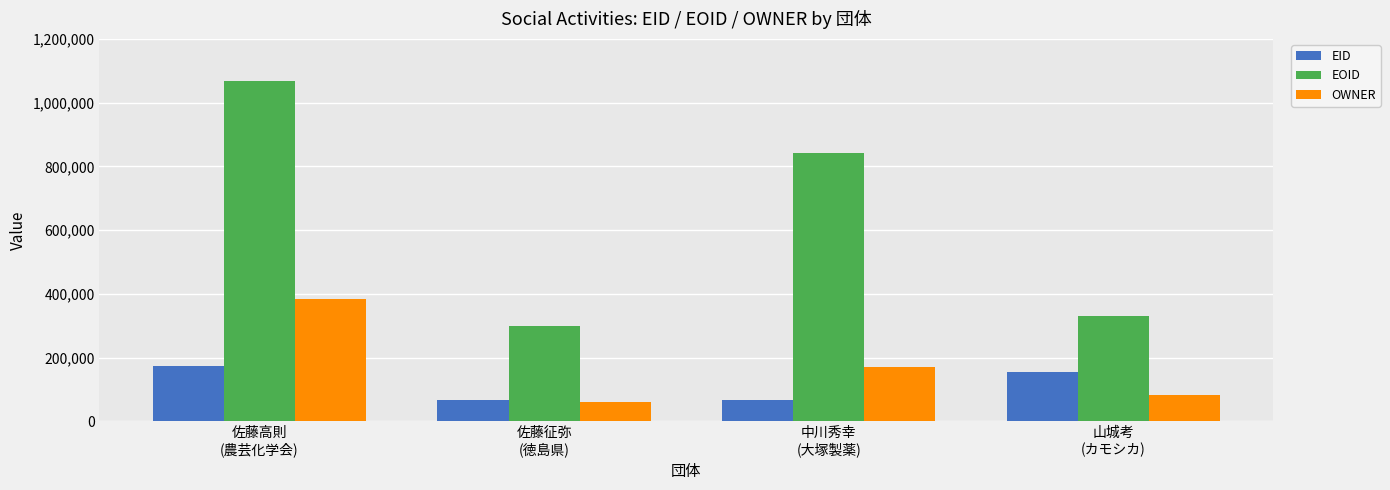

What is the difference between the OWNER values at 山城考
(カモシカ) and 中川秀幸
(大塚製薬)?

88889